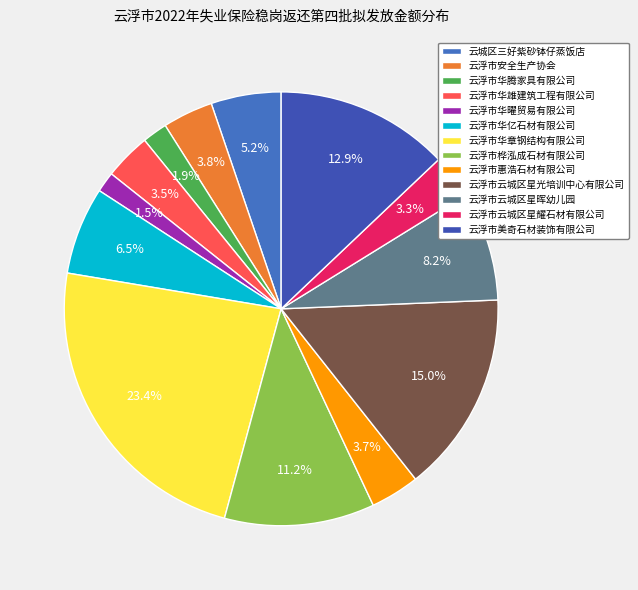

Do 云浮市惠浩石材有限公司 and 云浮市华雄建筑工程有限公司 together represent more than half of the pie?

No